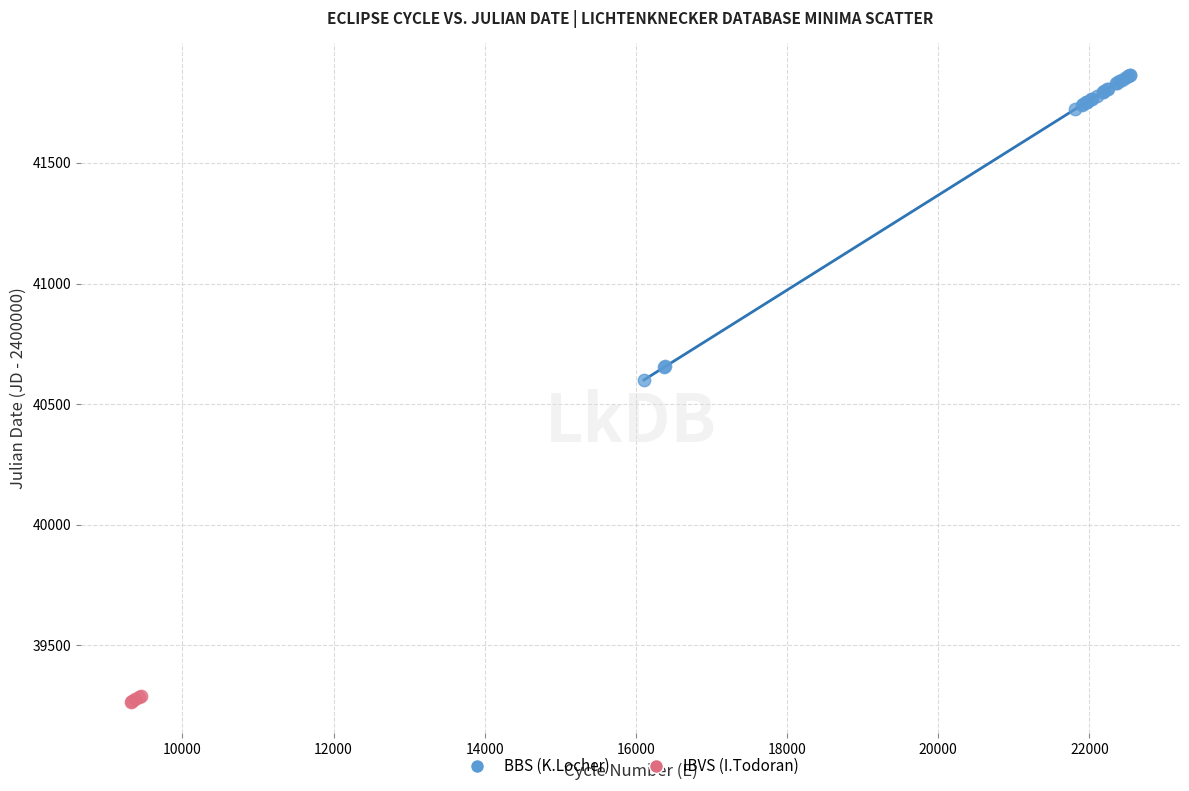

Which series reaches the maximum Y coordinate?

BBS (K.Locher)